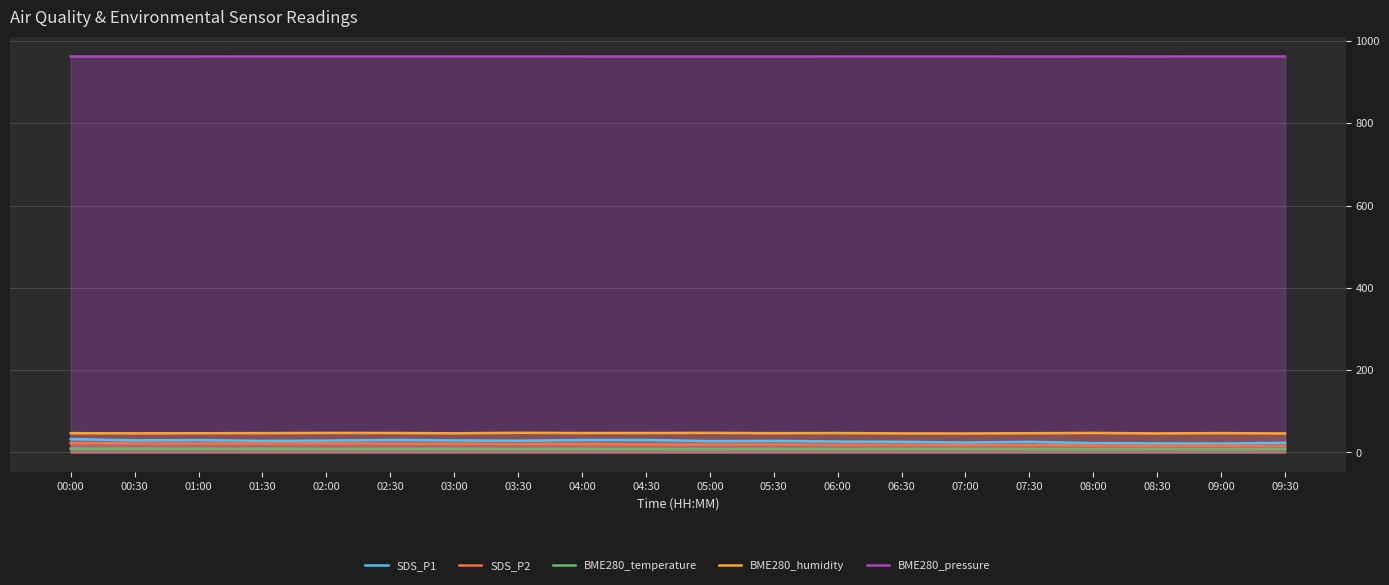

True or false: BME280_temperature and SDS_P1 cross at least once.

False